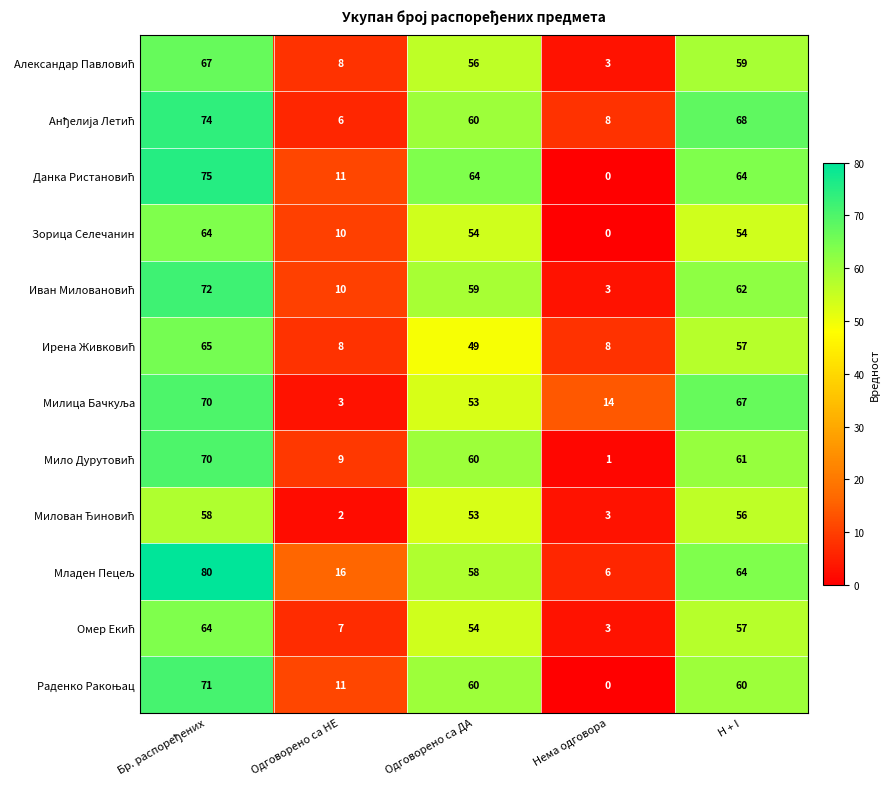

What is the total value across all series at Одговорено са НЕ?

101